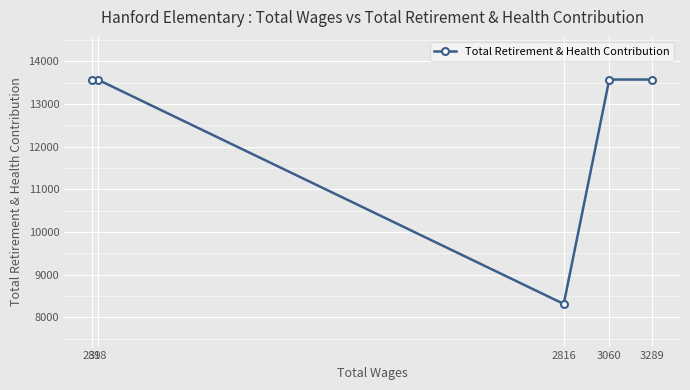

How many categories are shown in the chart?

5